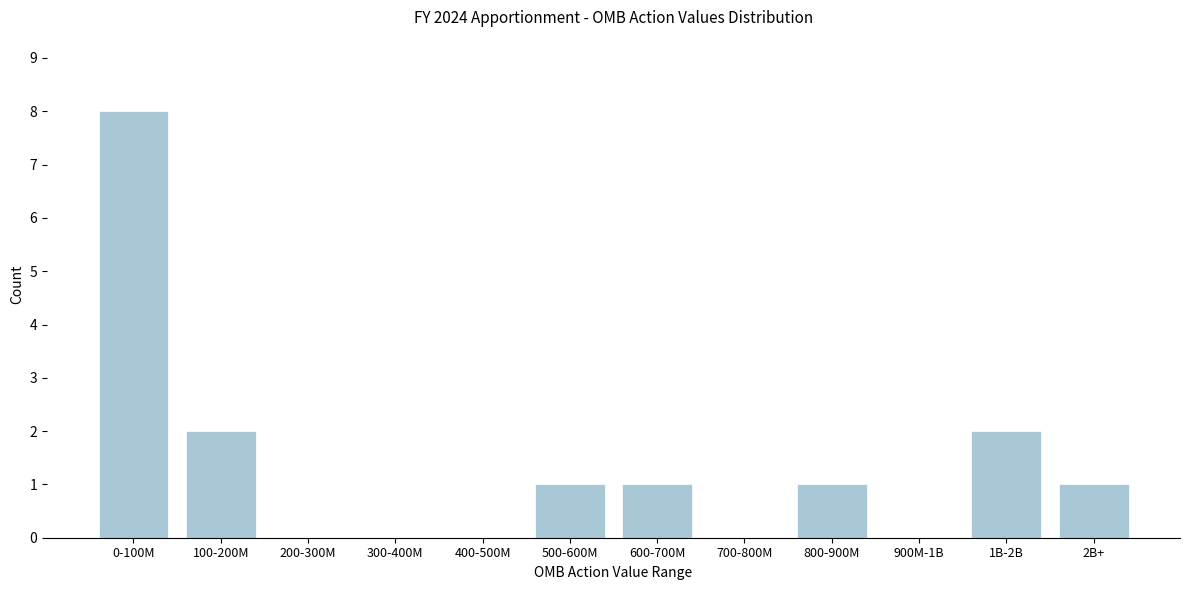

Reading left to right, extract all data points from this chart.

0-100M=8	100-200M=2	200-300M=0	300-400M=0	400-500M=0	500-600M=1	600-700M=1	700-800M=0	800-900M=1	900M-1B=0	1B-2B=2	2B+=1